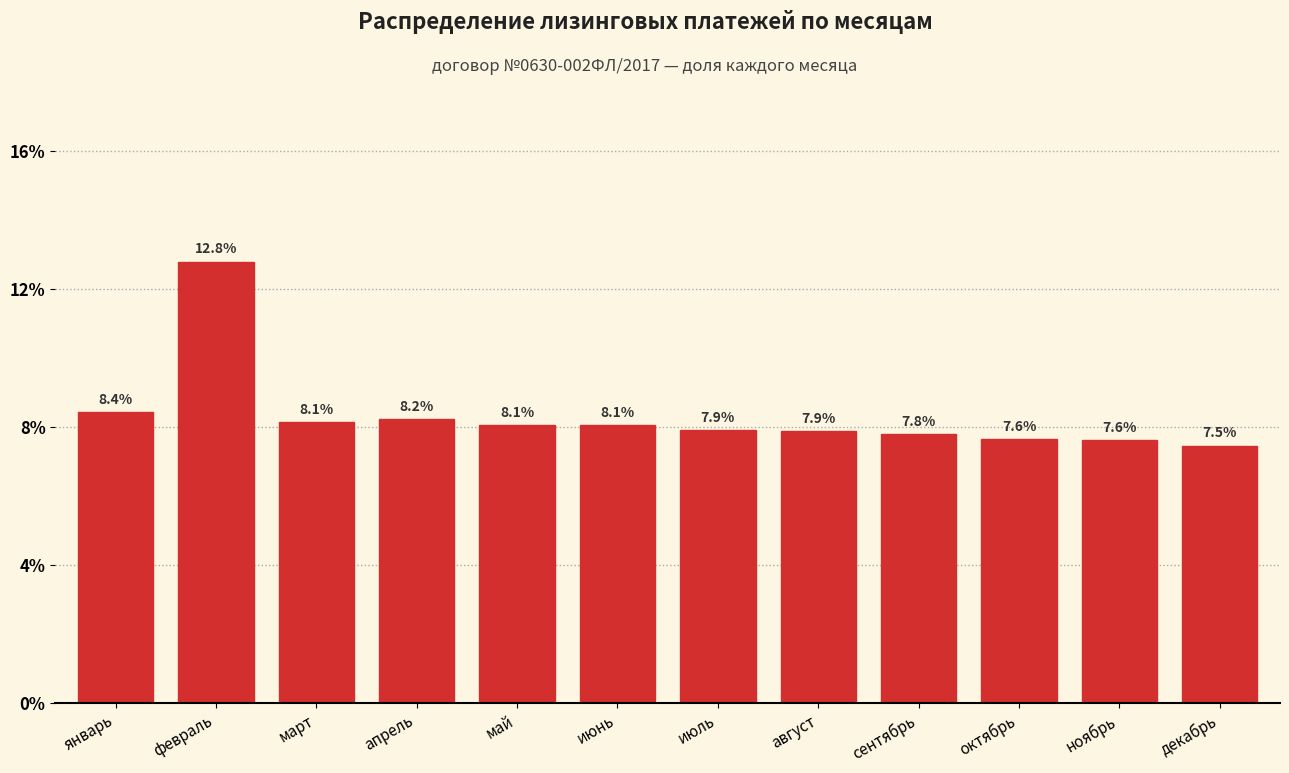

Reading left to right, list all the values displayed in this chart.

январь=8.4	февраль=12.8	март=8.1	апрель=8.2	май=8.1	июнь=8.1	июль=7.9	август=7.9	сентябрь=7.8	октябрь=7.6	ноябрь=7.6	декабрь=7.5